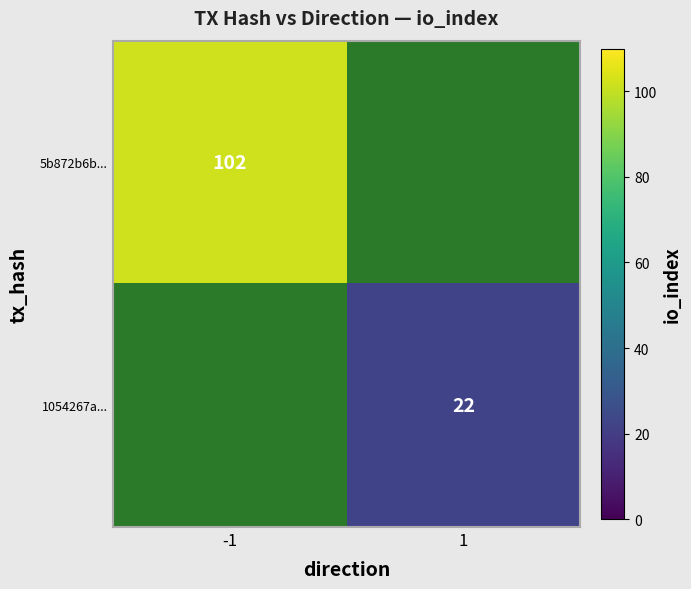

At how many categories does at least one series exceed 82?

1